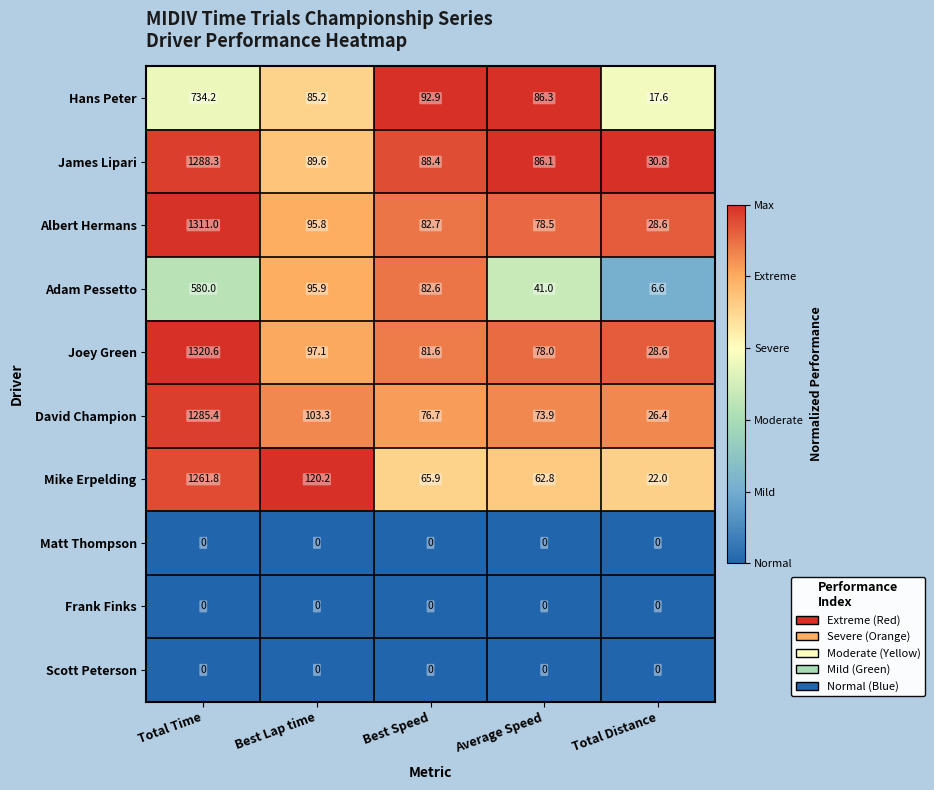

What is the total value across all series at Best Lap time?

687.1